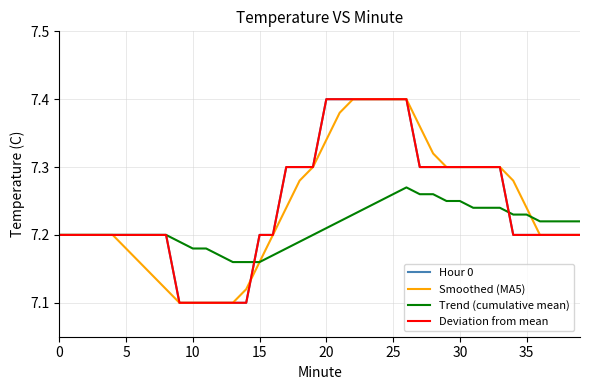

Does the chart have visible grid lines?

Yes